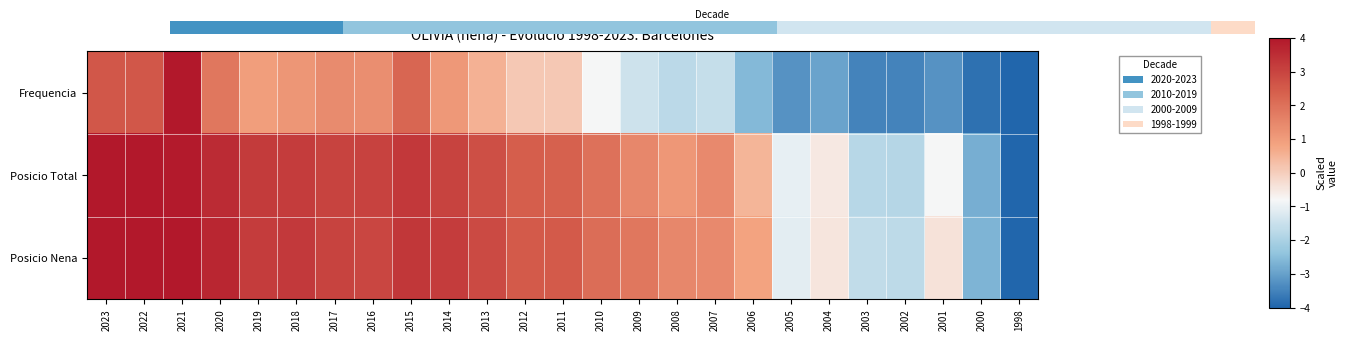

What is the difference between the highest and lowest values at 2001?

2.8